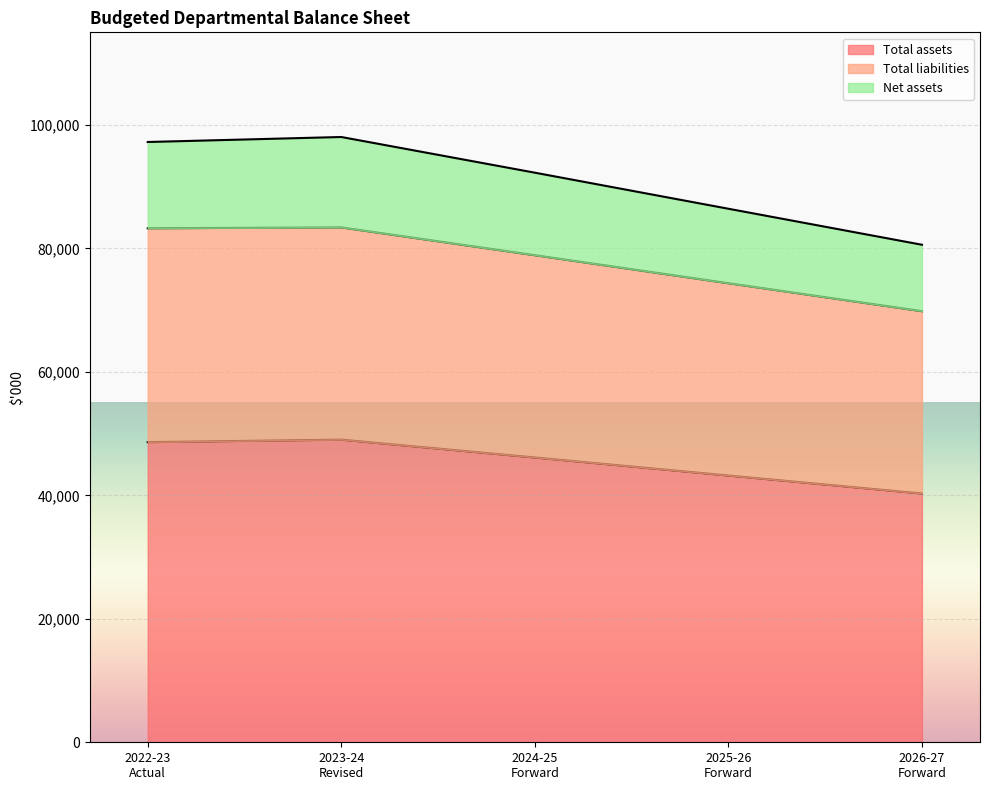

True or false: Total assets has a value of 20137 at 2024-25
Forward.

False